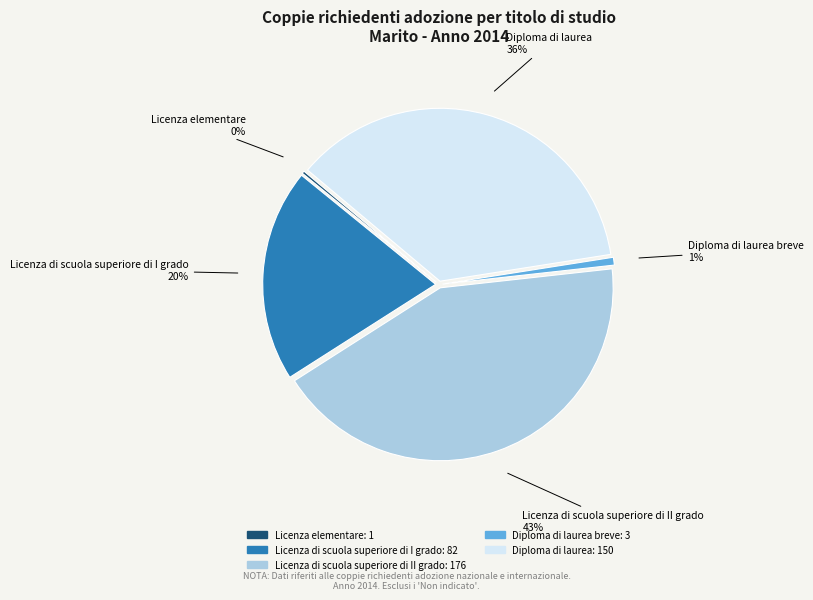

To the nearest percent, what is the average slice percentage?

20%